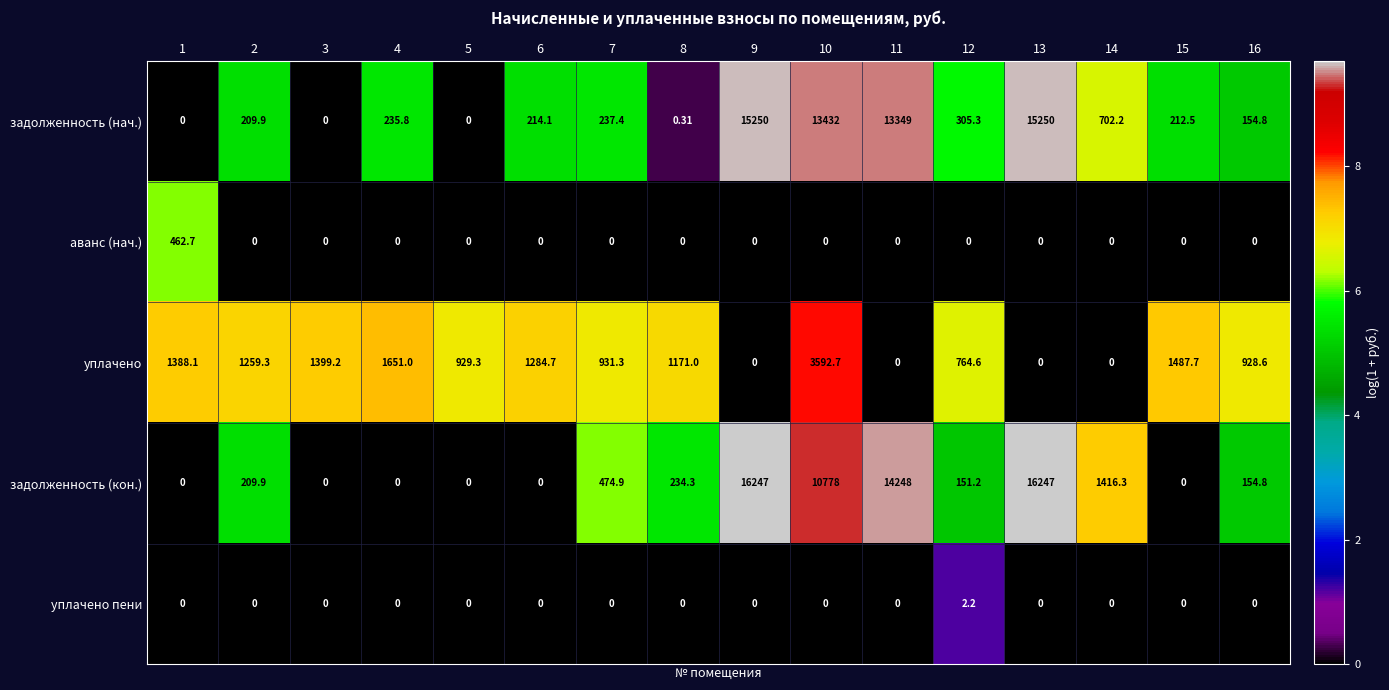

Which series has the largest total across all categories?

задолженность (кон.)